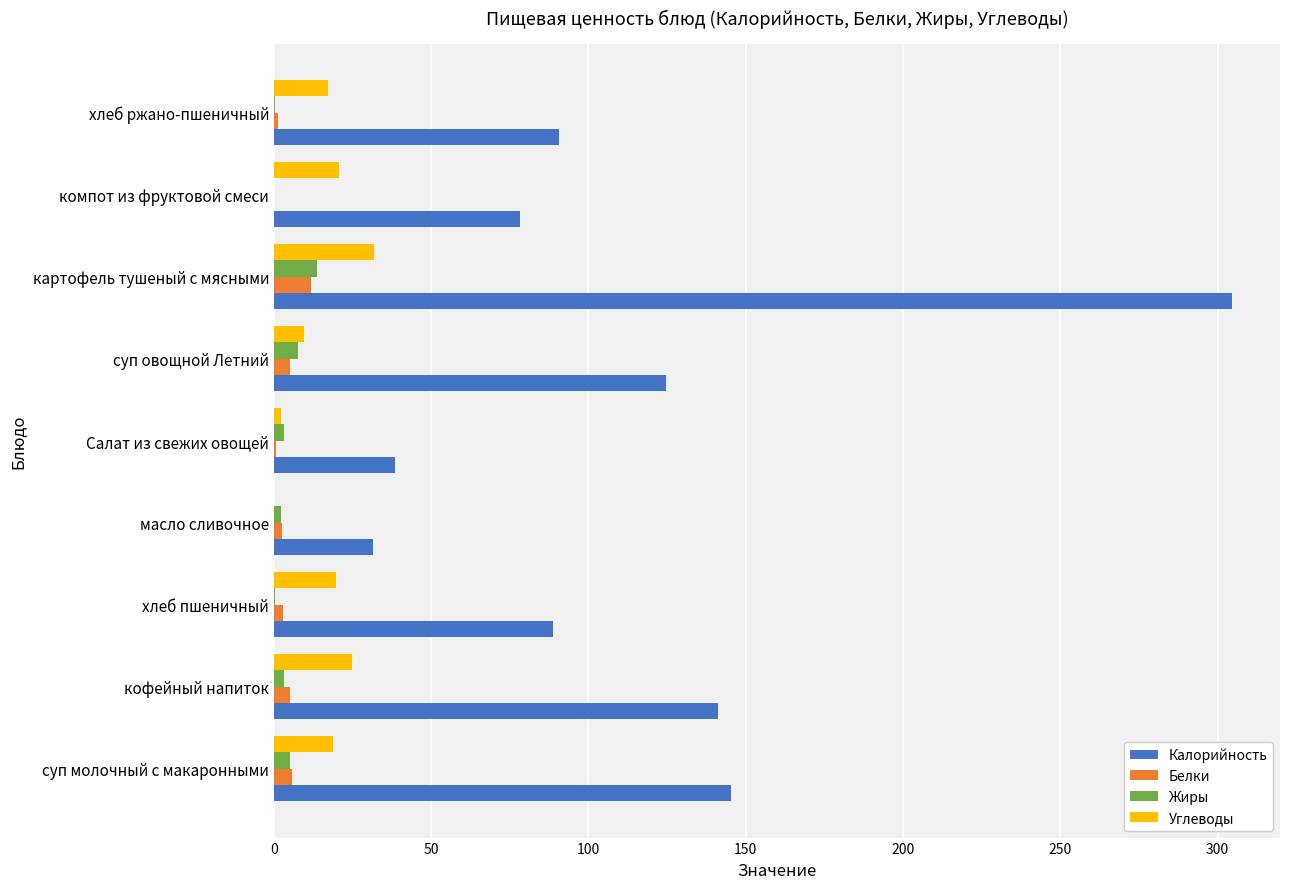

What are all the series names shown in the legend?

Калорийность, Белки, Жиры, Углеводы